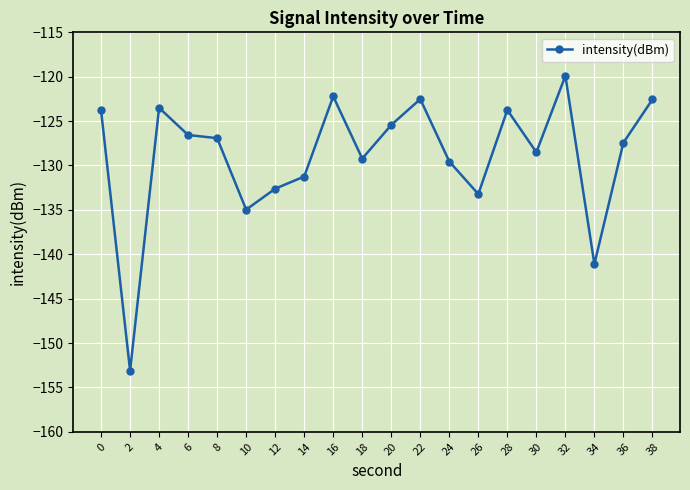

Which label corresponds to the largest value in the chart?

32